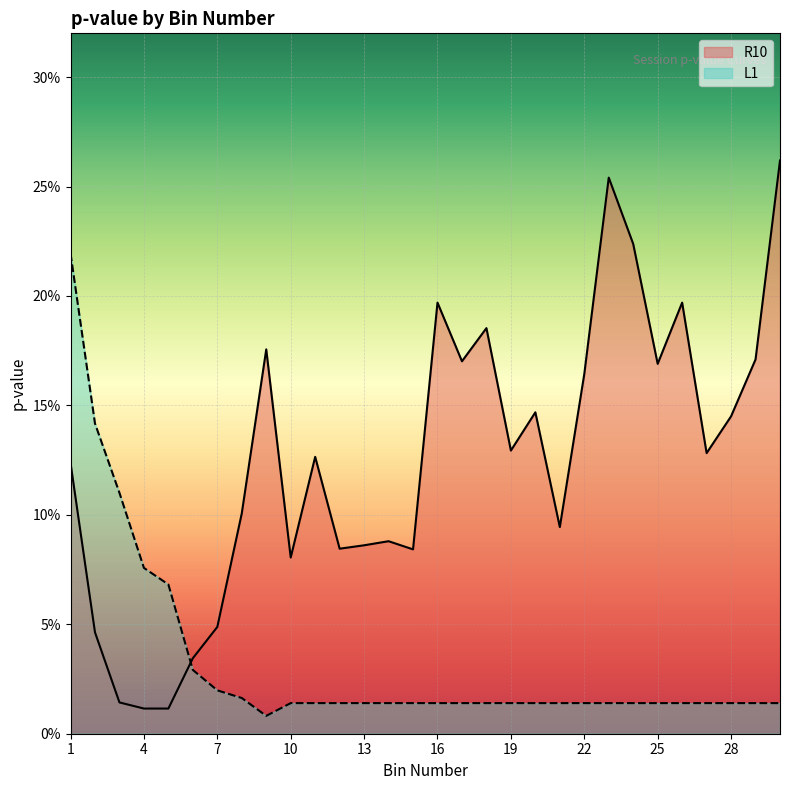

What are all the series names shown in the legend?

R10, L1